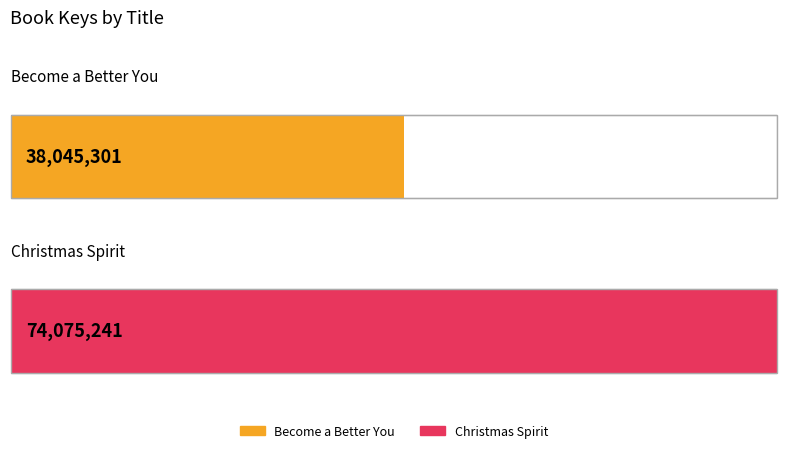

How many values are below 74075241?

1